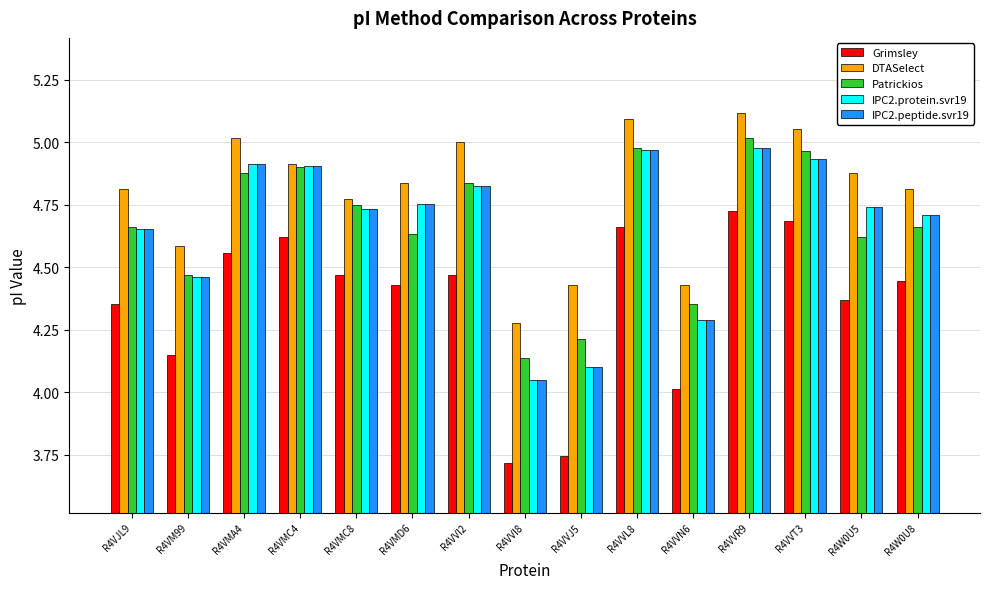

The Patrickios series shows 2.4 at R4VM99. True or false?

False